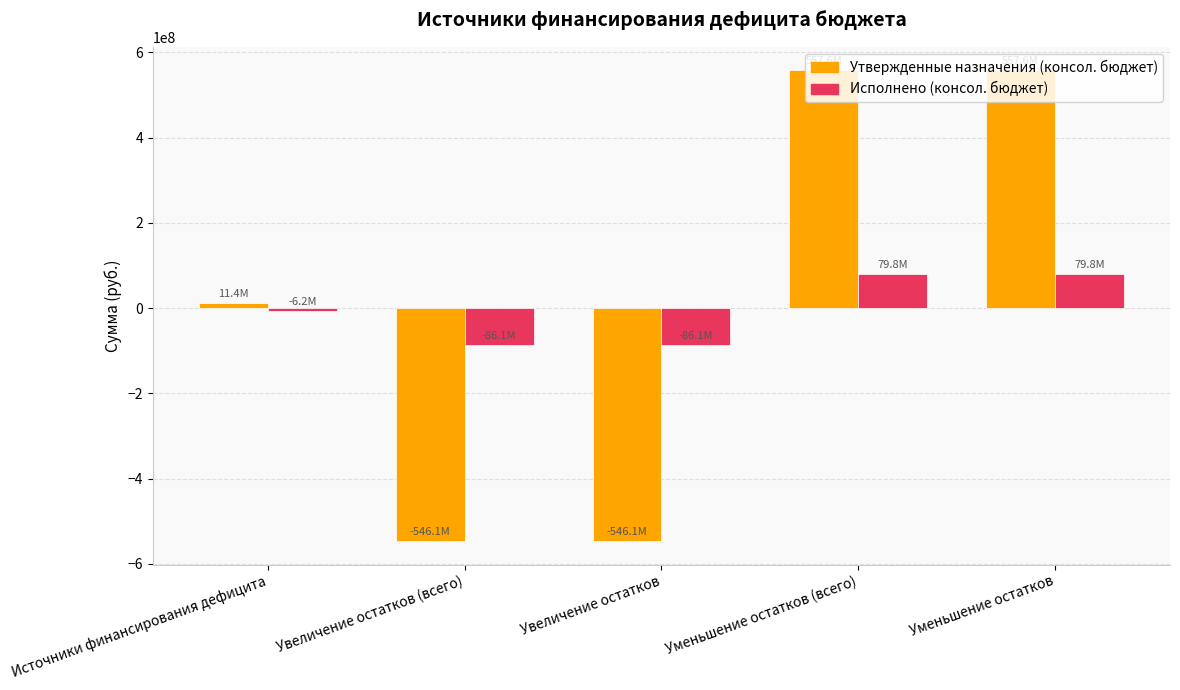

What is the difference between the maximum and second lowest values in the Утвержденные назначения (консол. бюджет) series?

1103717824.0